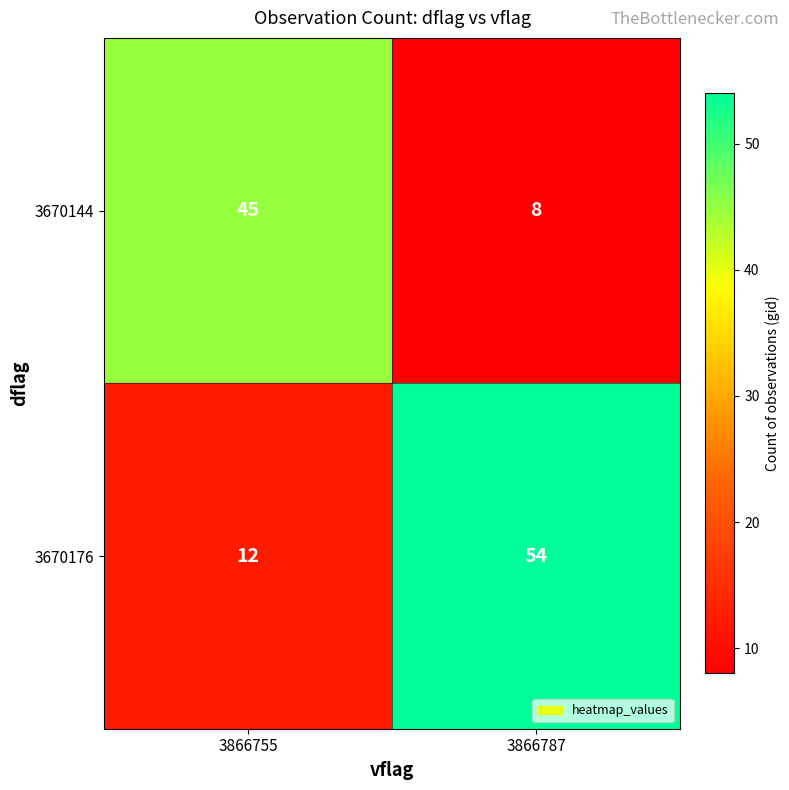

What is the greatest value displayed?

54